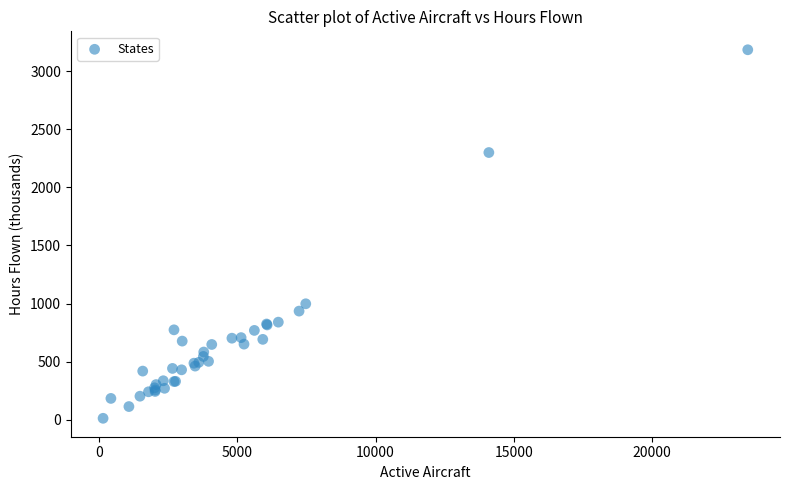

What Y value in the scatter plot is closest to 1598?

998